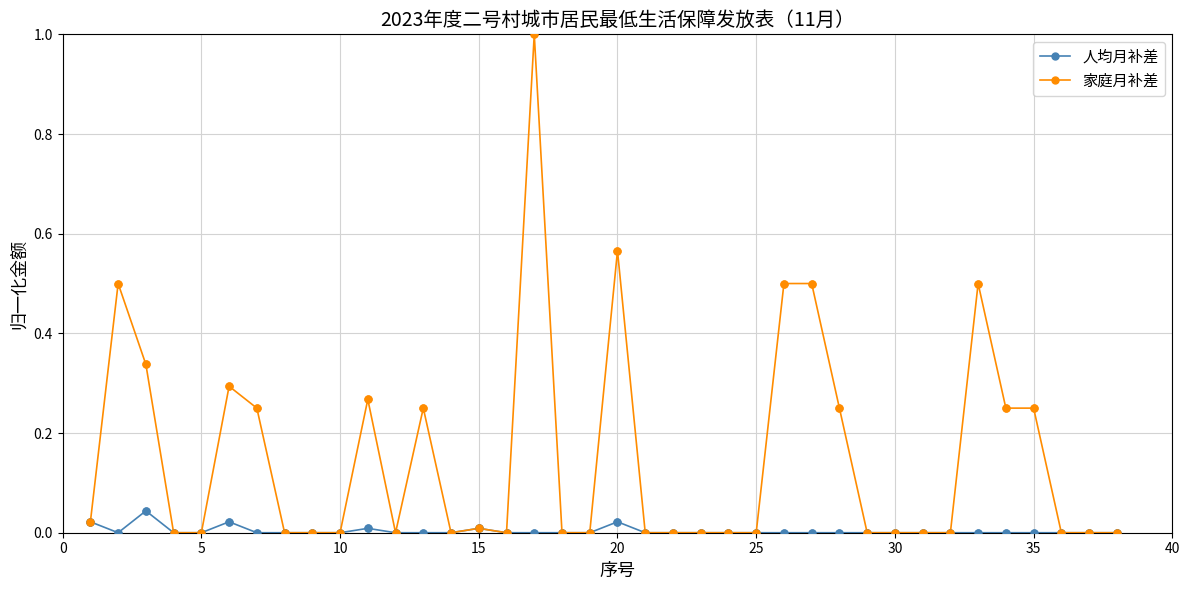

Rank the series by their maximum value, from lowest to highest.

人均月补差, 家庭月补差